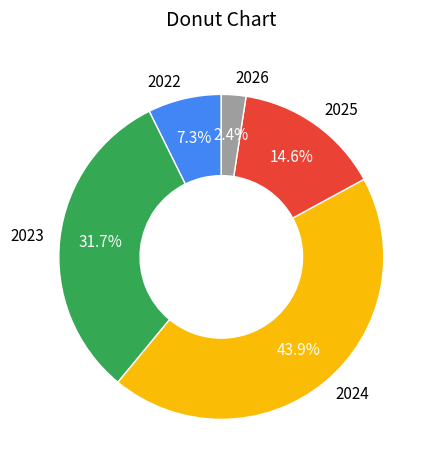

Is there any slice that represents more than half of the pie?

No